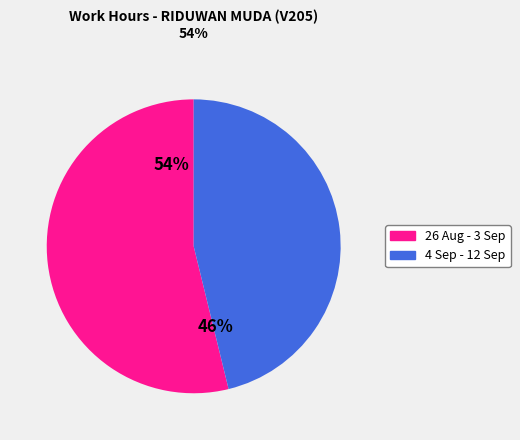

To the nearest percent, what is the average slice percentage?

50%